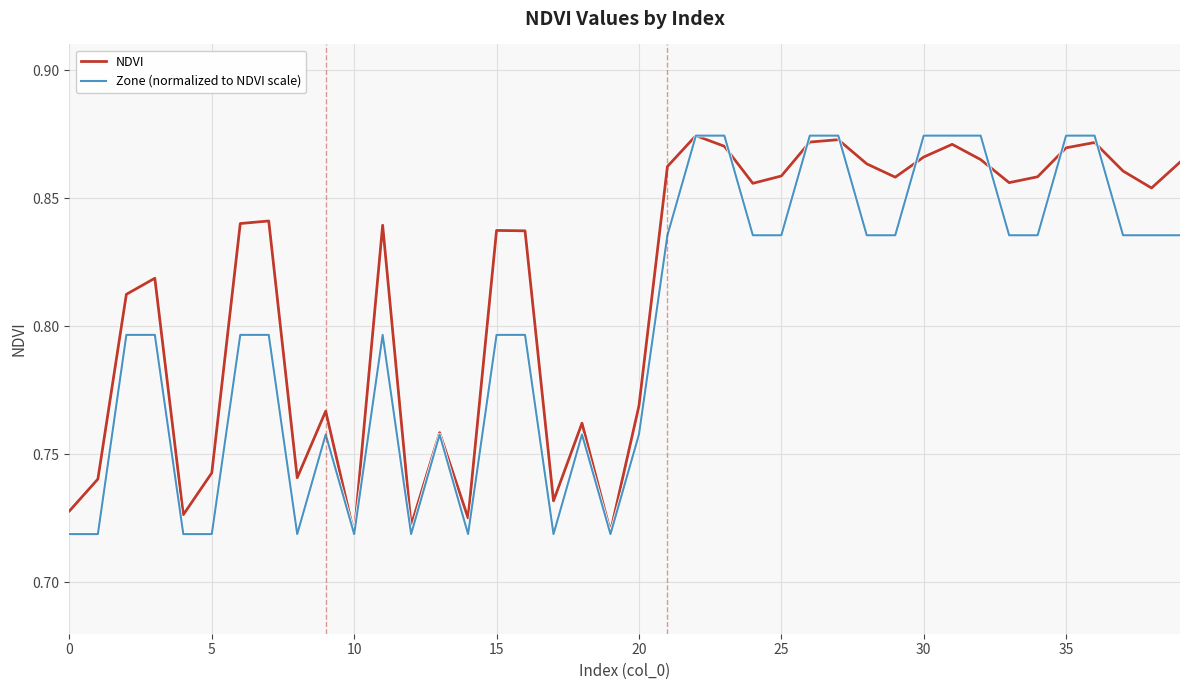

Which series has the largest total across all categories?

NDVI